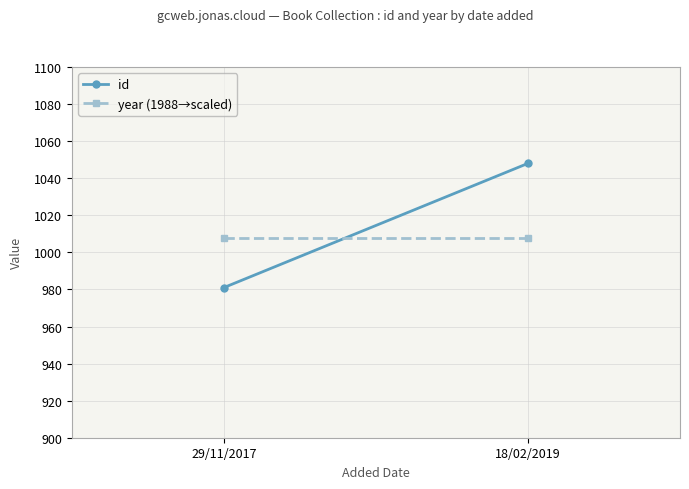

What is the label of the 2nd point from the right?

29/11/2017